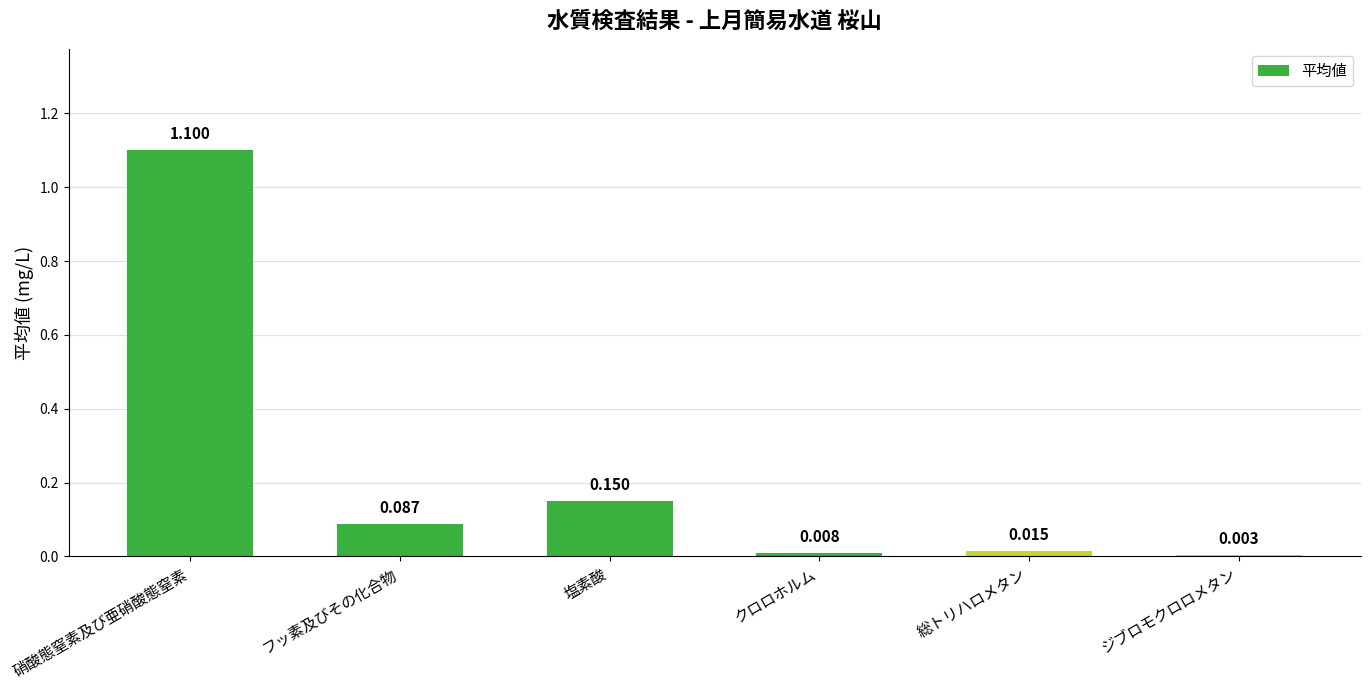

Which label corresponds to the largest value in the chart?

硝酸態窒素及び亜硝酸態窒素